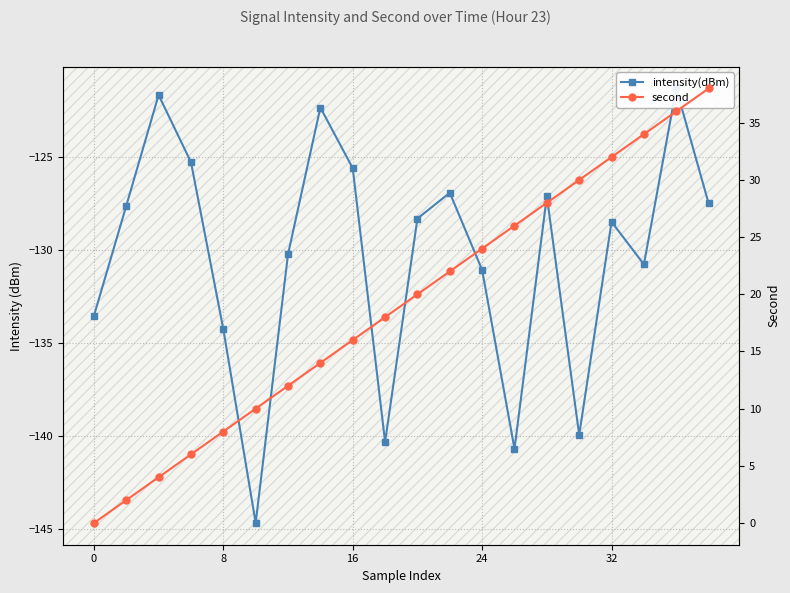

What is the difference between the second highest and minimum values in the second series?

36.0